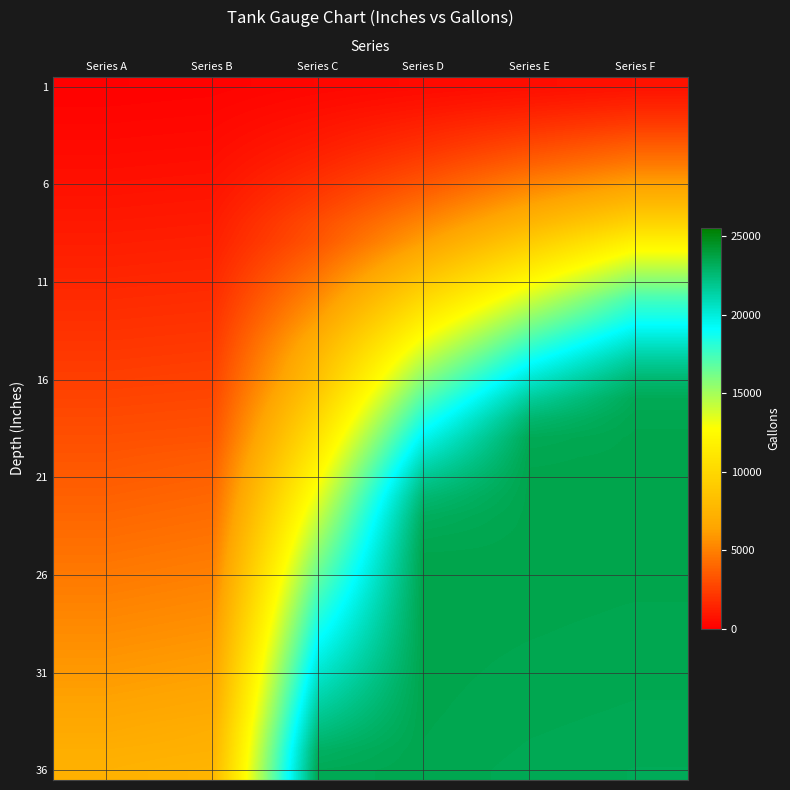

What is the minimum value for 16?

2463